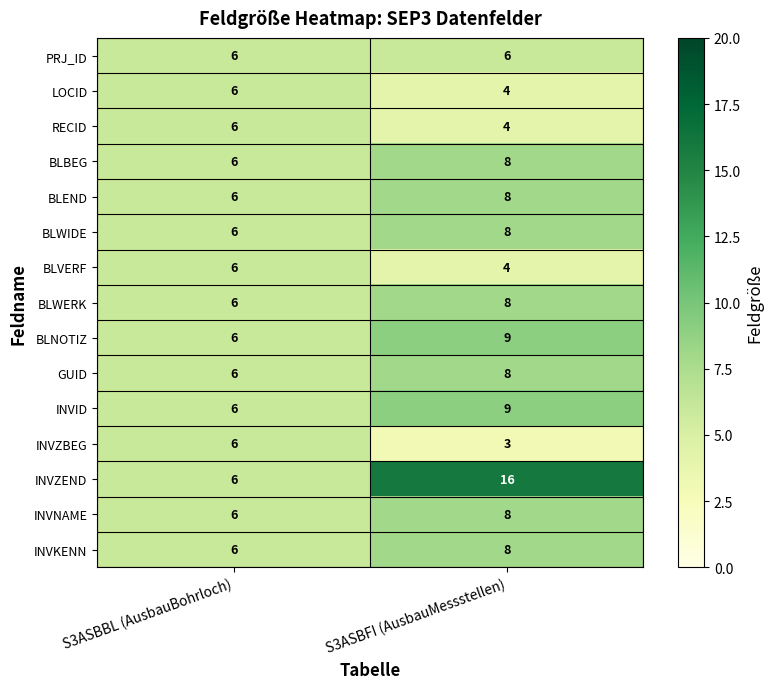

Which label corresponds to the smallest value in the chart?

S3ASBFI (AusbauMessstellen)